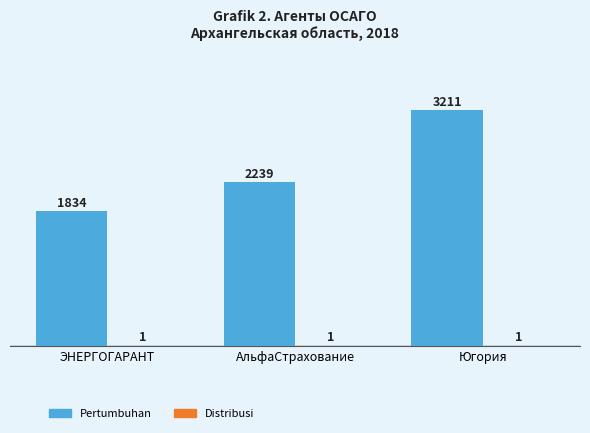

What is the maximum value shown in the chart?

3211